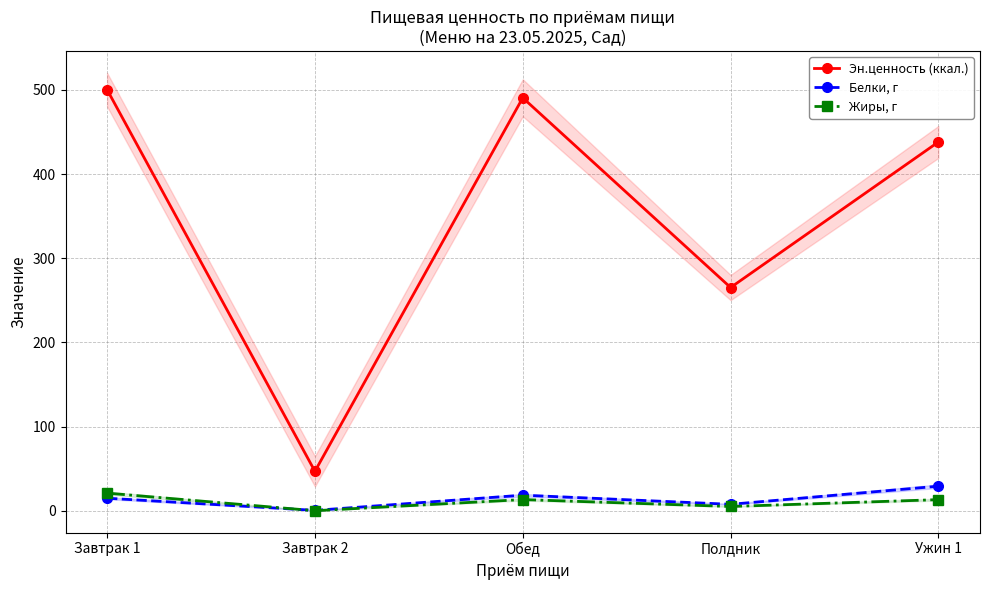

What is the lowest value of the Белки, г series?

0.5